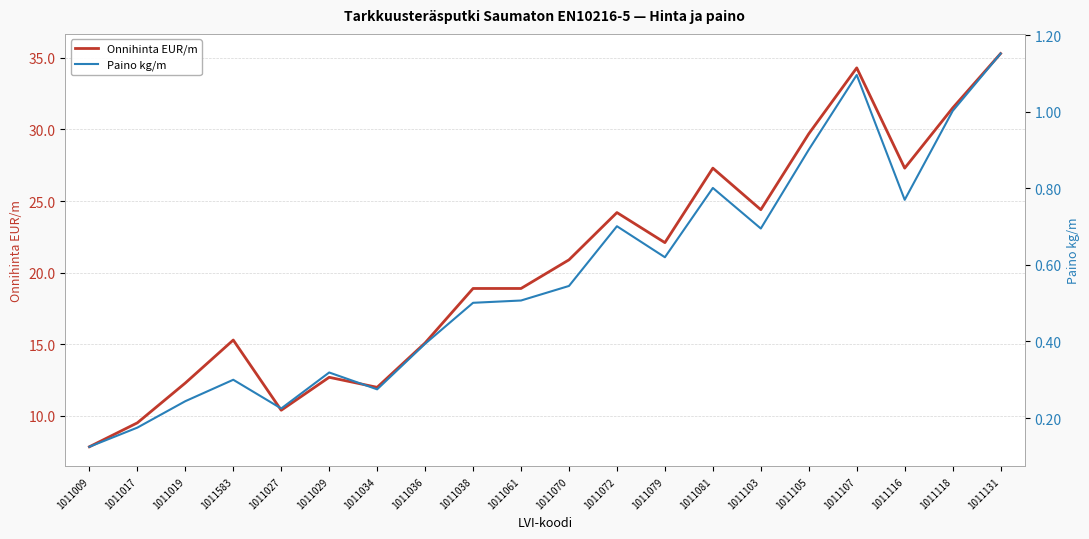

Is it true that Paino kg/m equals 0.4 at 1011103?

False